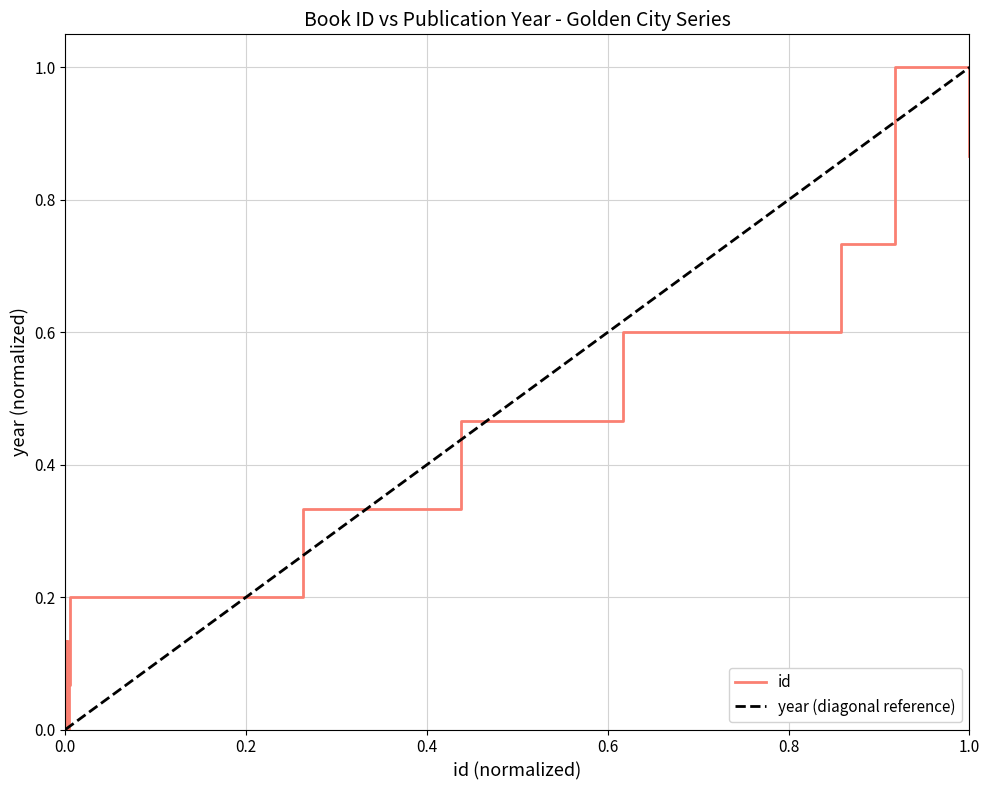

What is the highest value of the id series?

1.0